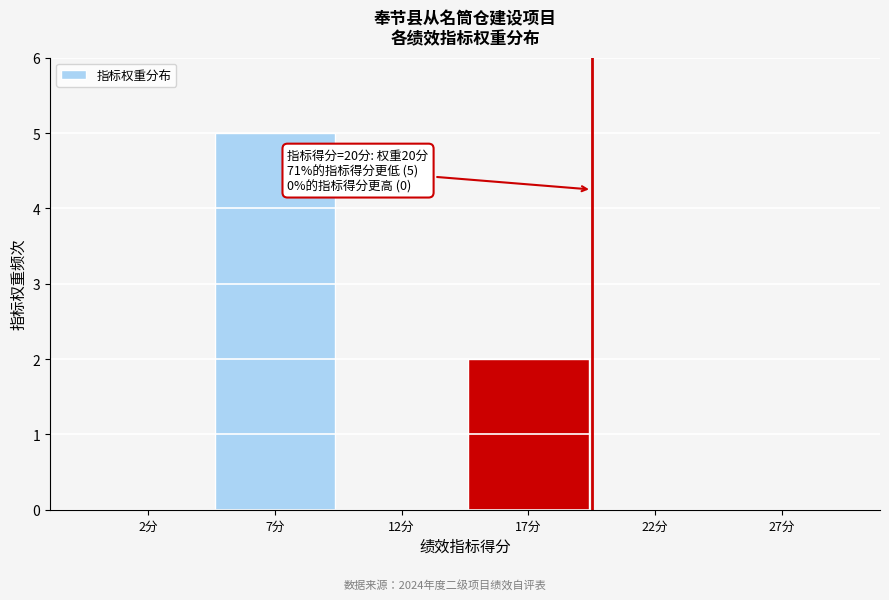

Reading right to left, extract all data points from this chart.

27分=0	22分=0	17分=2	12分=0	7分=5	2分=0